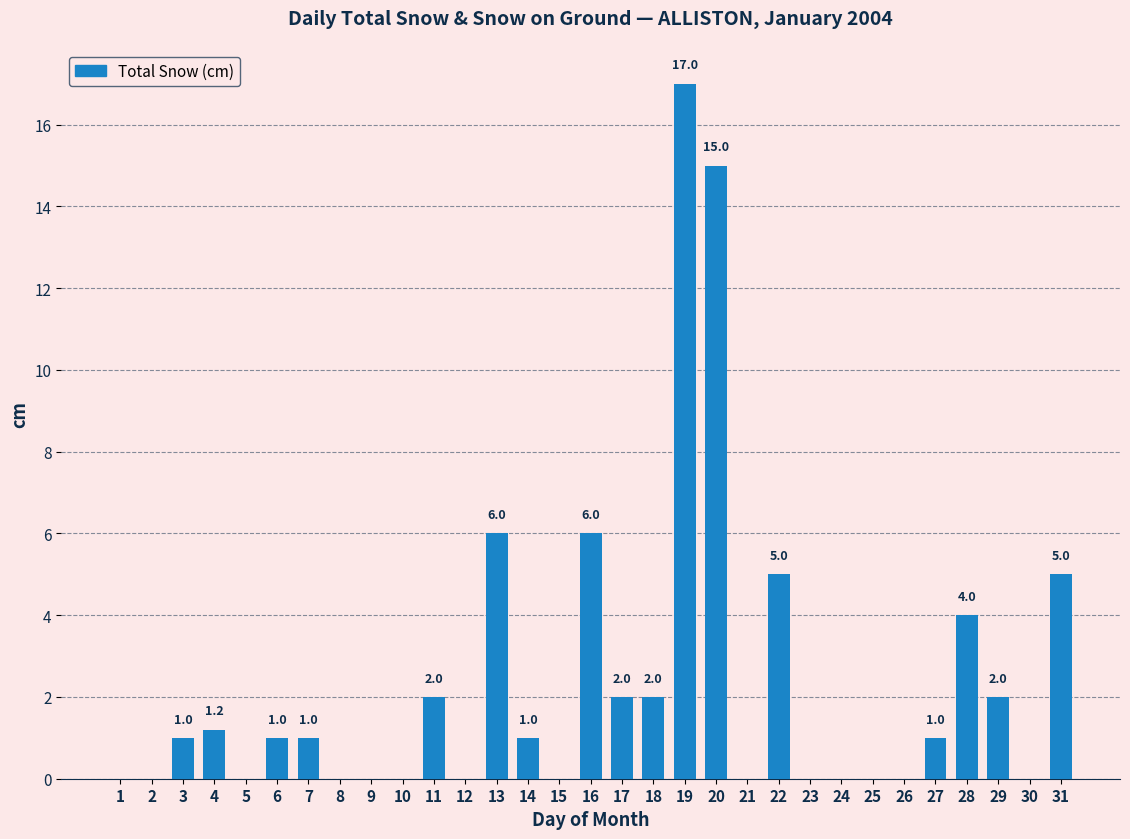

Reading right to left, what are all the values shown in this chart?

31=5.0	30=0.0	29=2.0	28=4.0	27=1.0	26=0.0	25=0.0	24=0.0	23=0.0	22=5.0	21=0.0	20=15.0	19=17.0	18=2.0	17=2.0	16=6.0	15=0.0	14=1.0	13=6.0	12=0.0	11=2.0	10=0.0	9=0.0	8=0.0	7=1.0	6=1.0	5=0.0	4=1.2	3=1.0	2=0.0	1=0.0